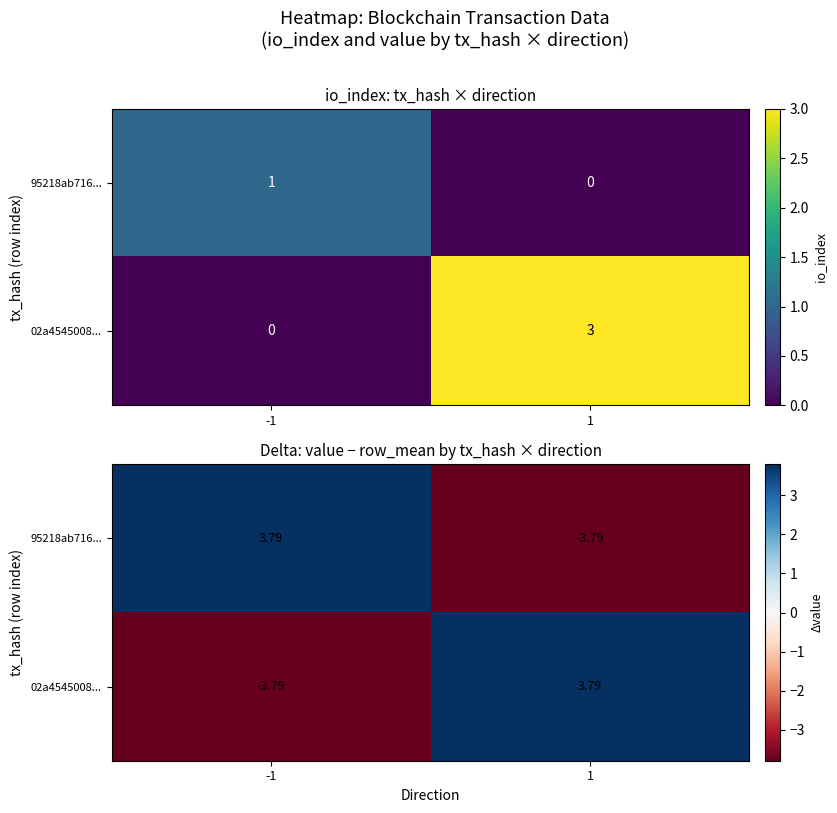

True or false: 02a4545008... has a value of -3.8 at -1.

True